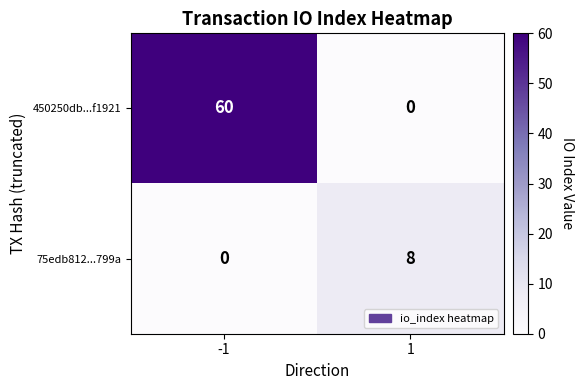

Which series has the largest total across all categories?

450250db...f1921